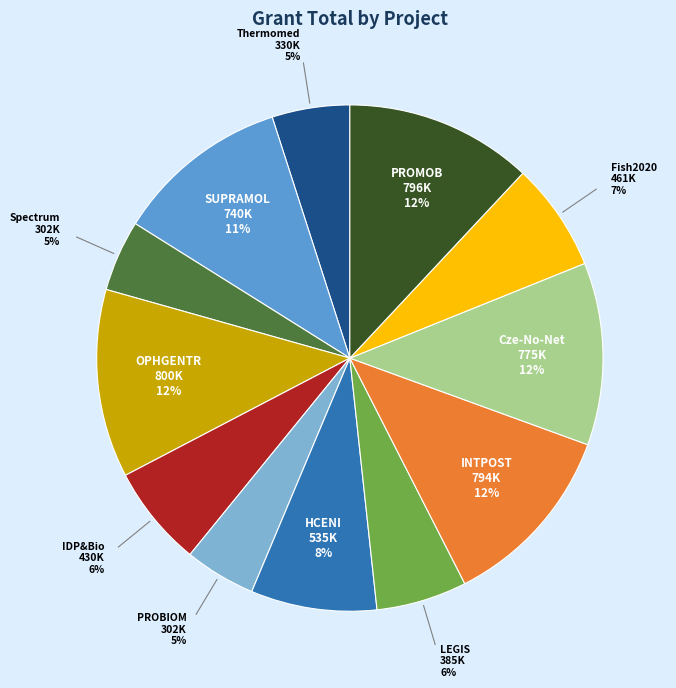

Is there a majority slice in this chart?

No